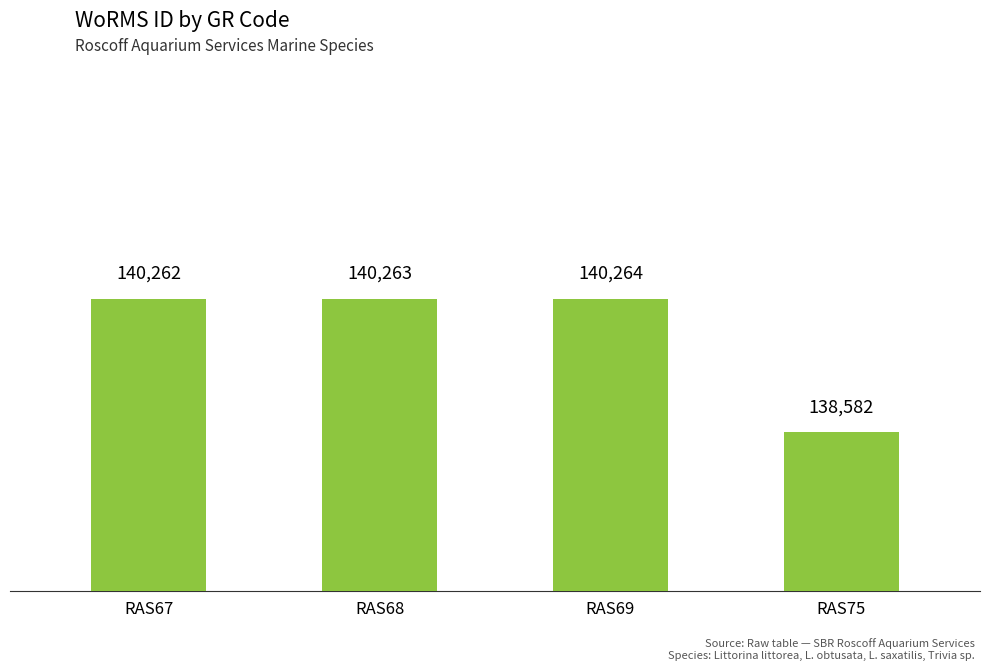

At which category does the chart reach its peak across all series?

RAS69